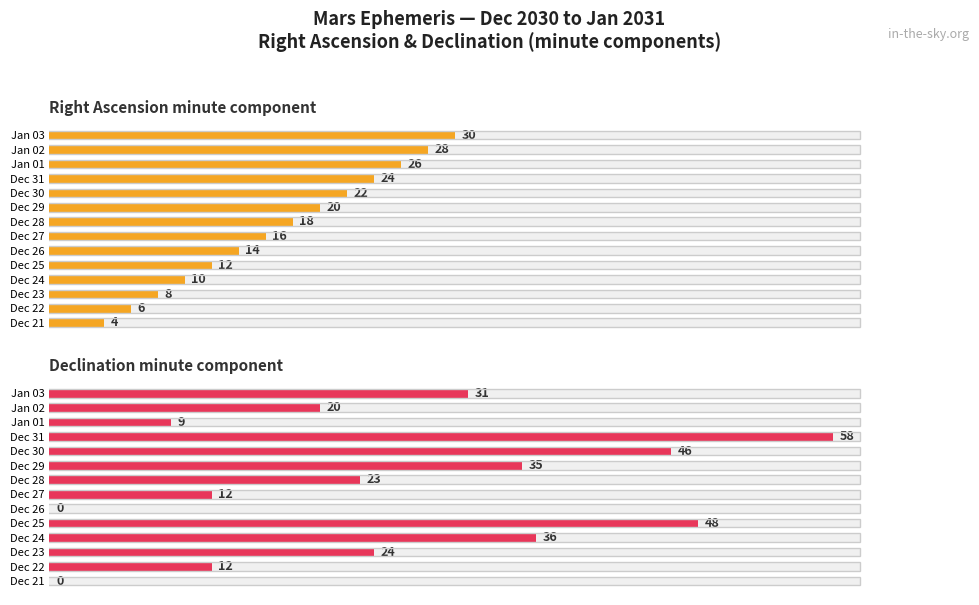

Does the chart contain any negative values?

No